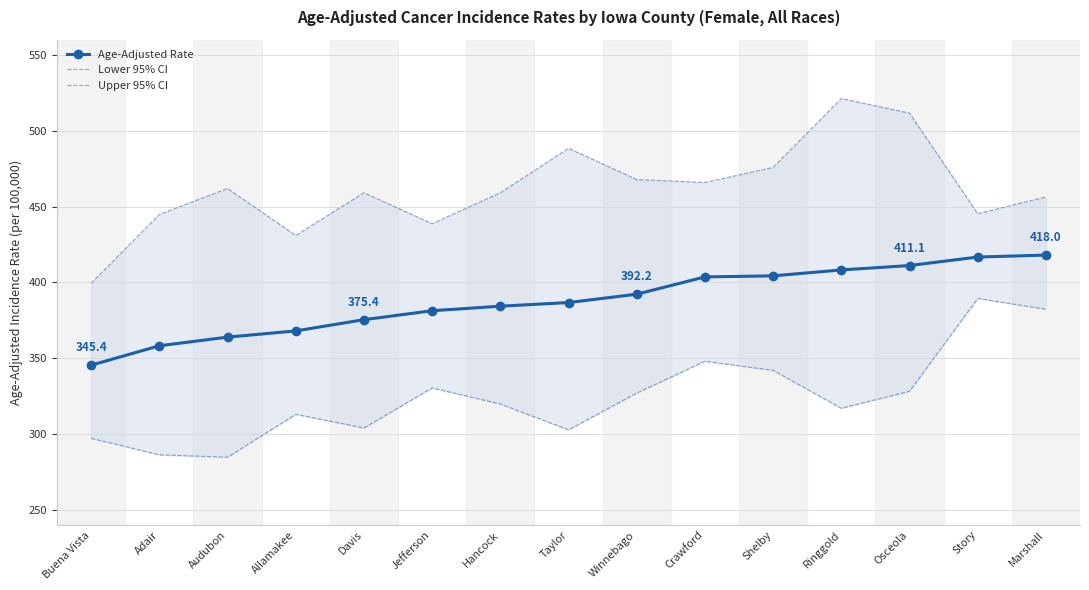

What is the spread (max minus min) of values at Adair?

158.5